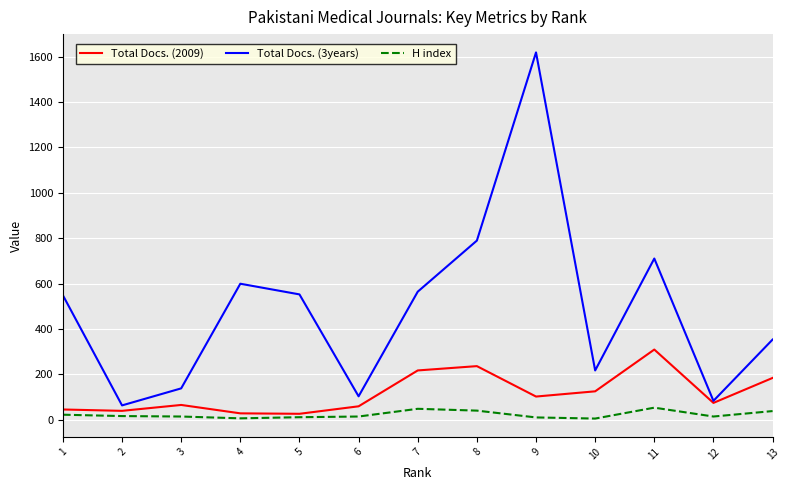

Rank the series at 5 from highest to lowest value.

Total Docs. (3years), Total Docs. (2009), H index